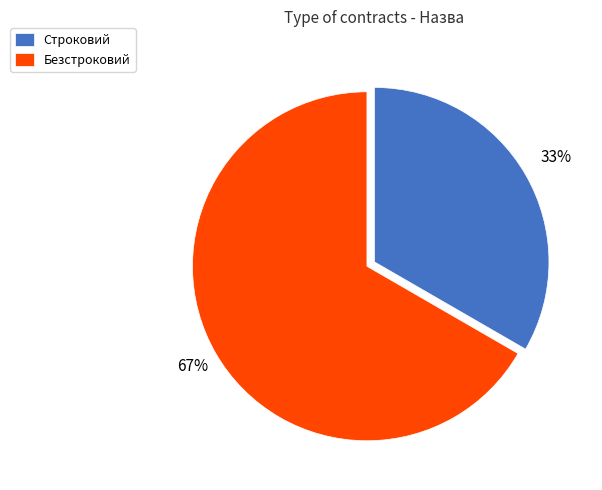

How many segments does this pie chart have?

2